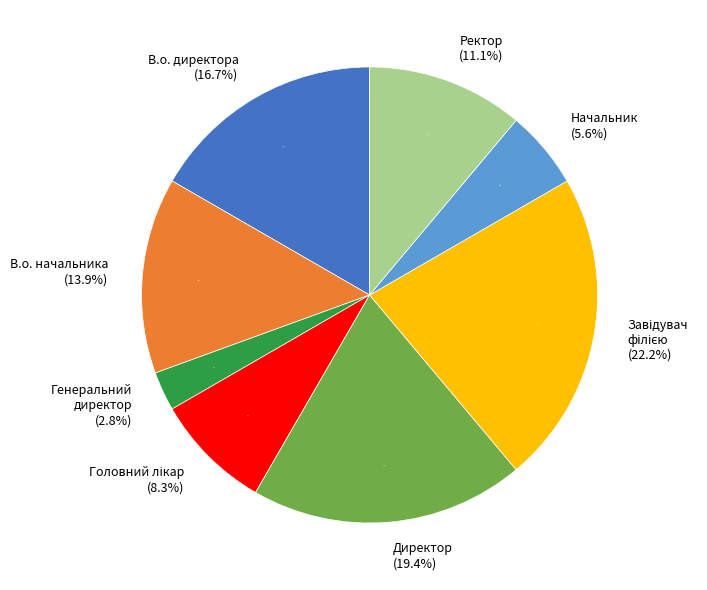

Which slice is the smallest?

Генеральний директор